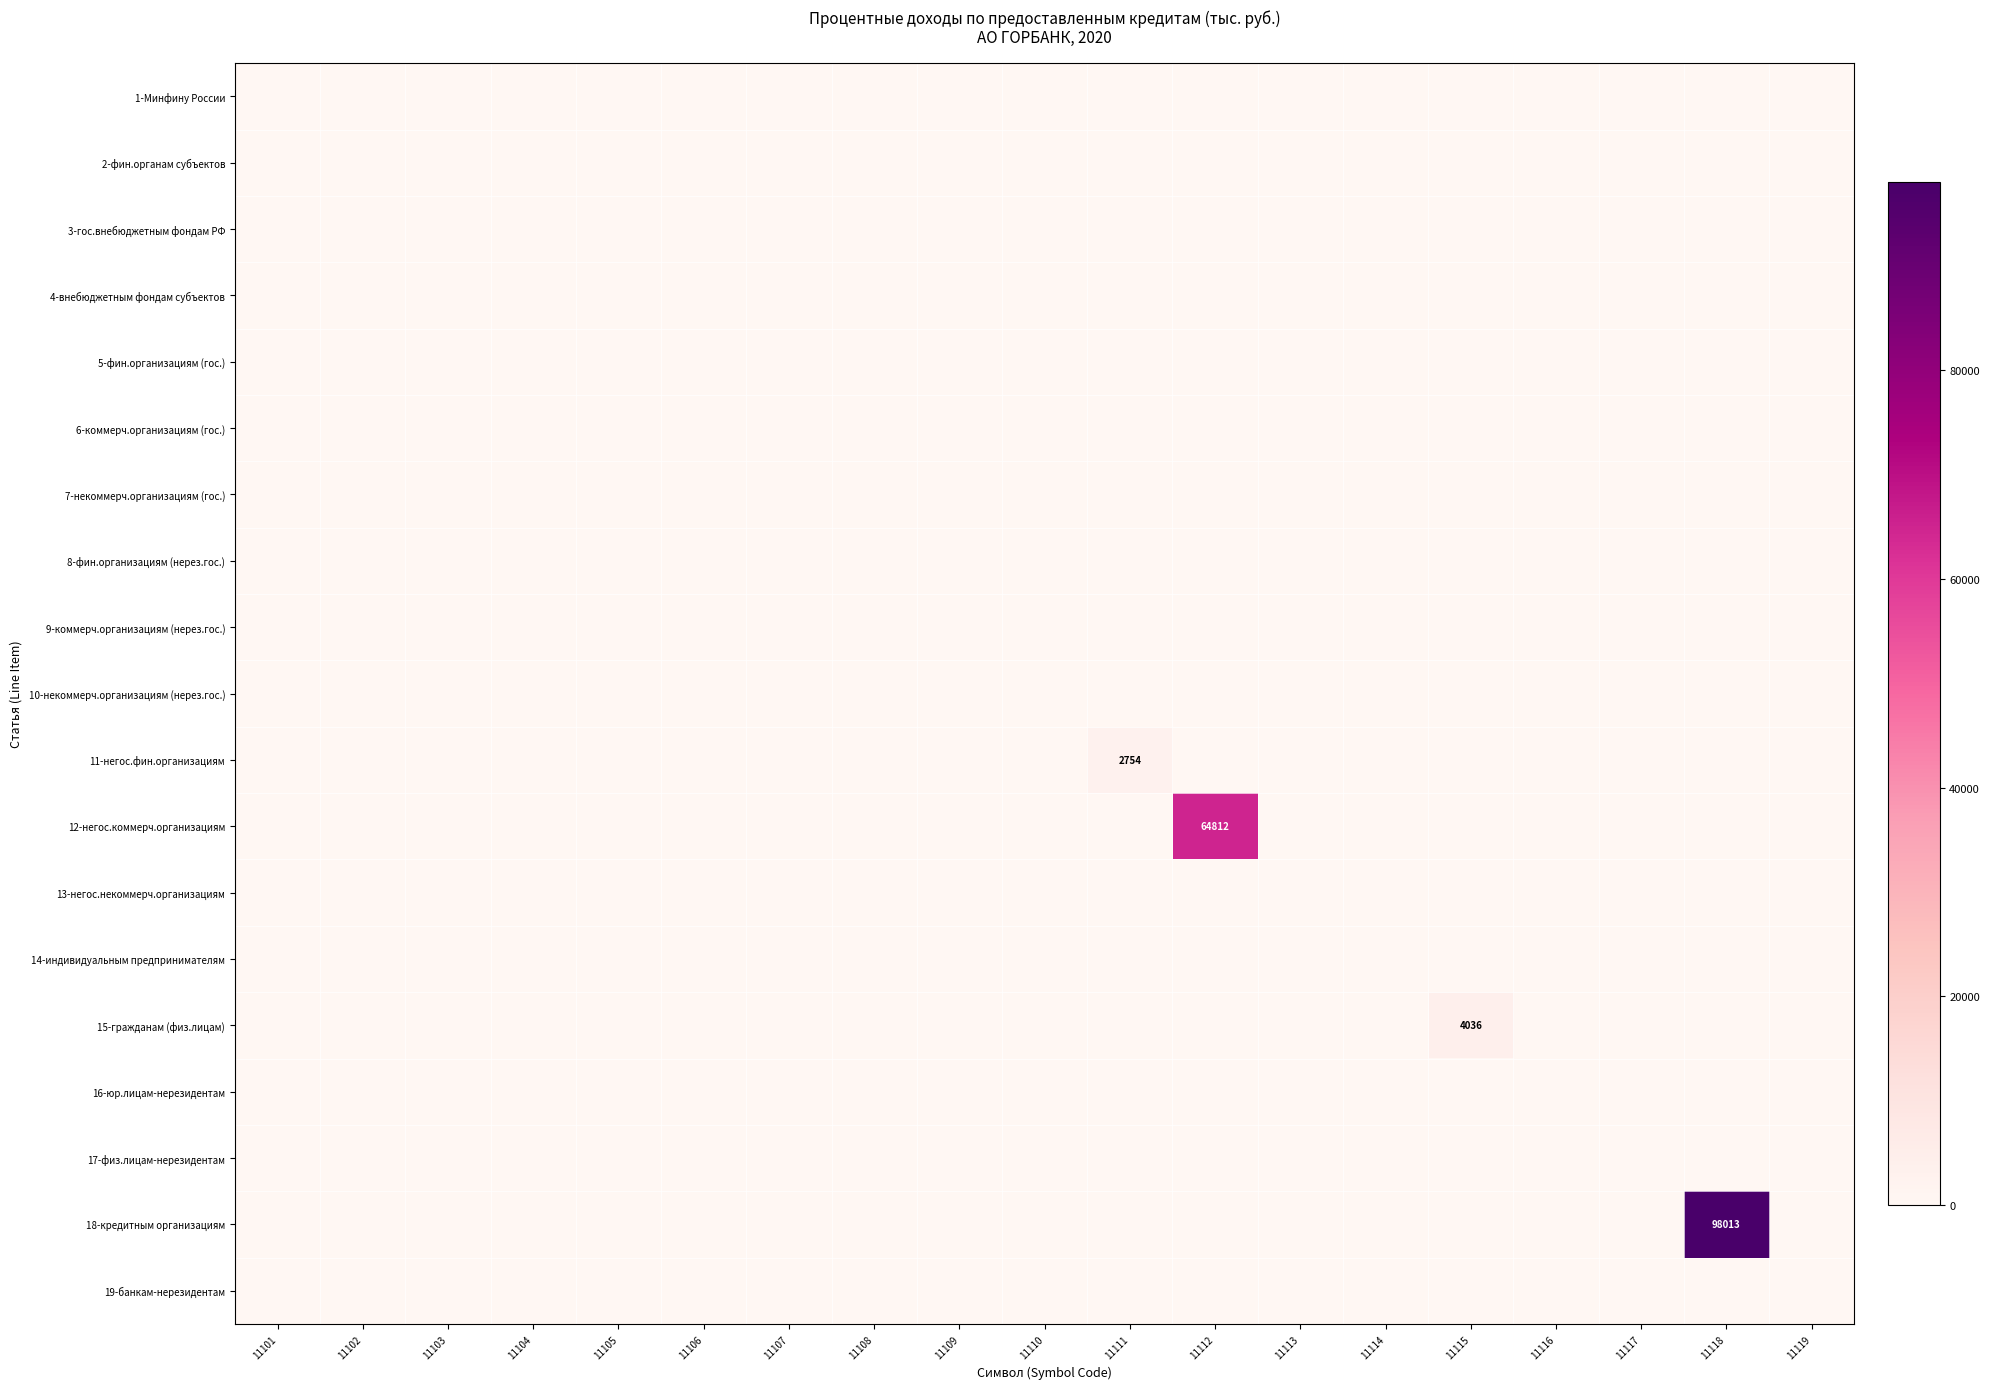

The value of 11-негос.фин.организациям at 11101 is 1083. True or false?

False